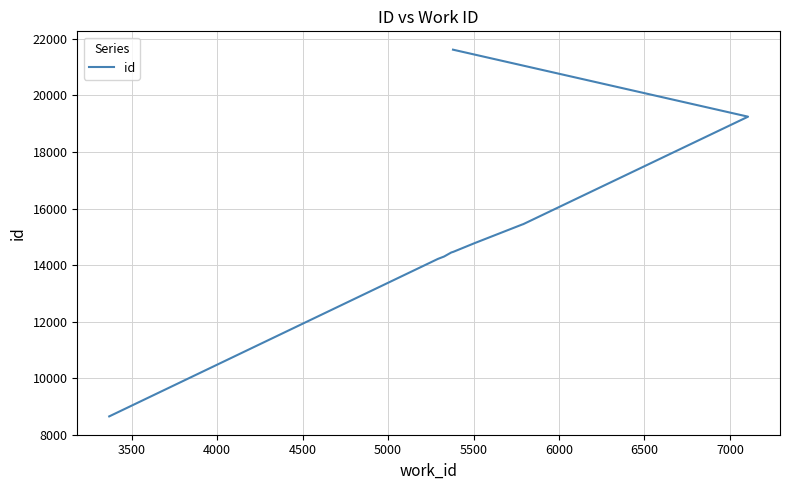

How many data points does each series have?

10